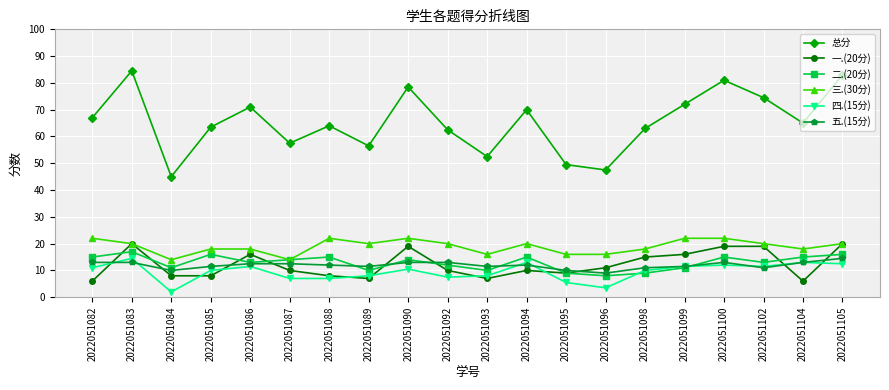

How many lines are shown in the chart?

6